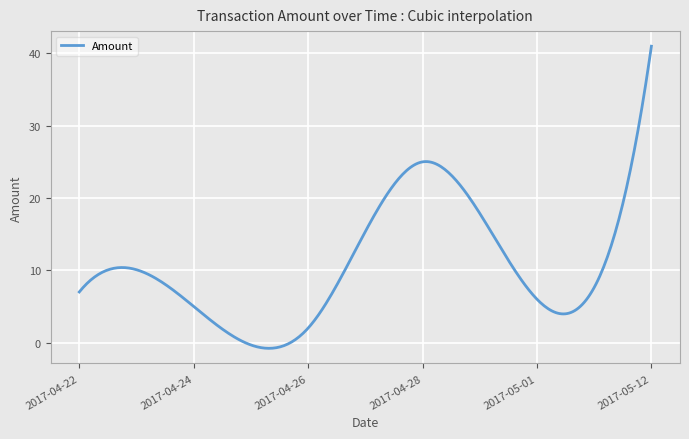

What is the minimum value shown in the chart?

-0.8